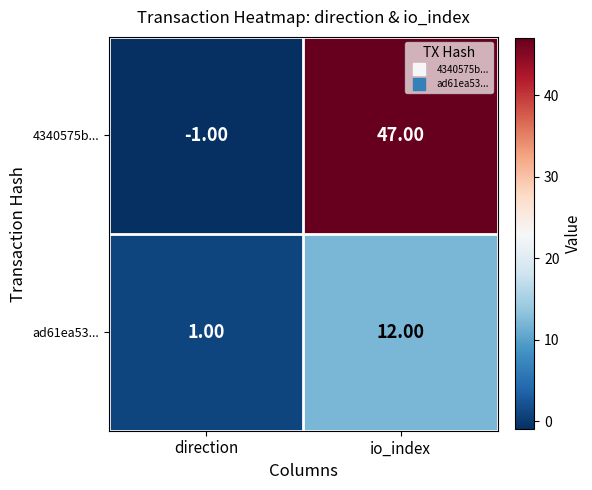

What is the sum of the 4340575b... values at io_index and direction?

46